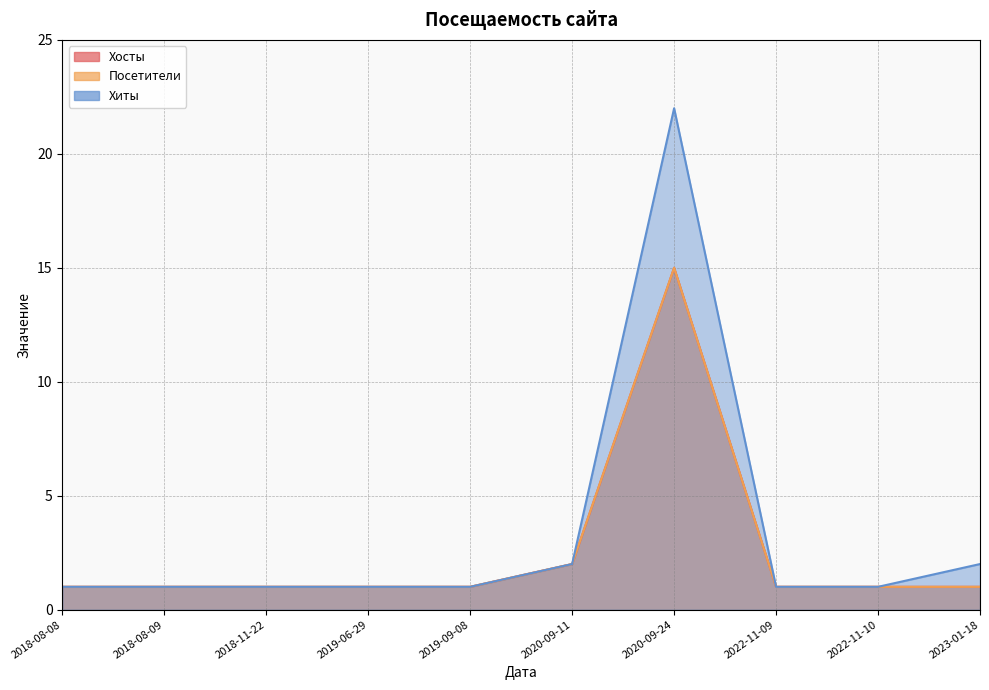

The value of Хиты at 2022-11-10 is 0. True or false?

False